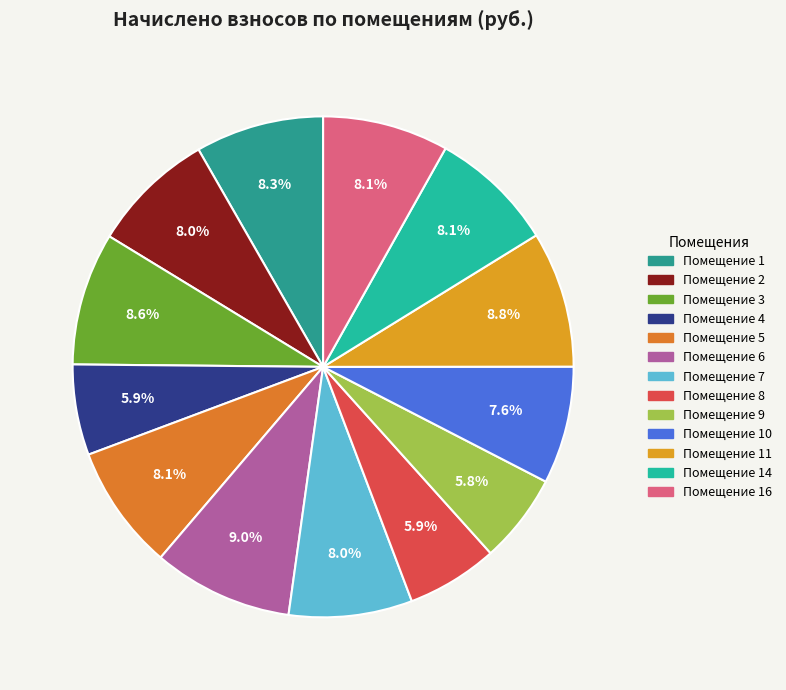

How many segments does this pie chart have?

13